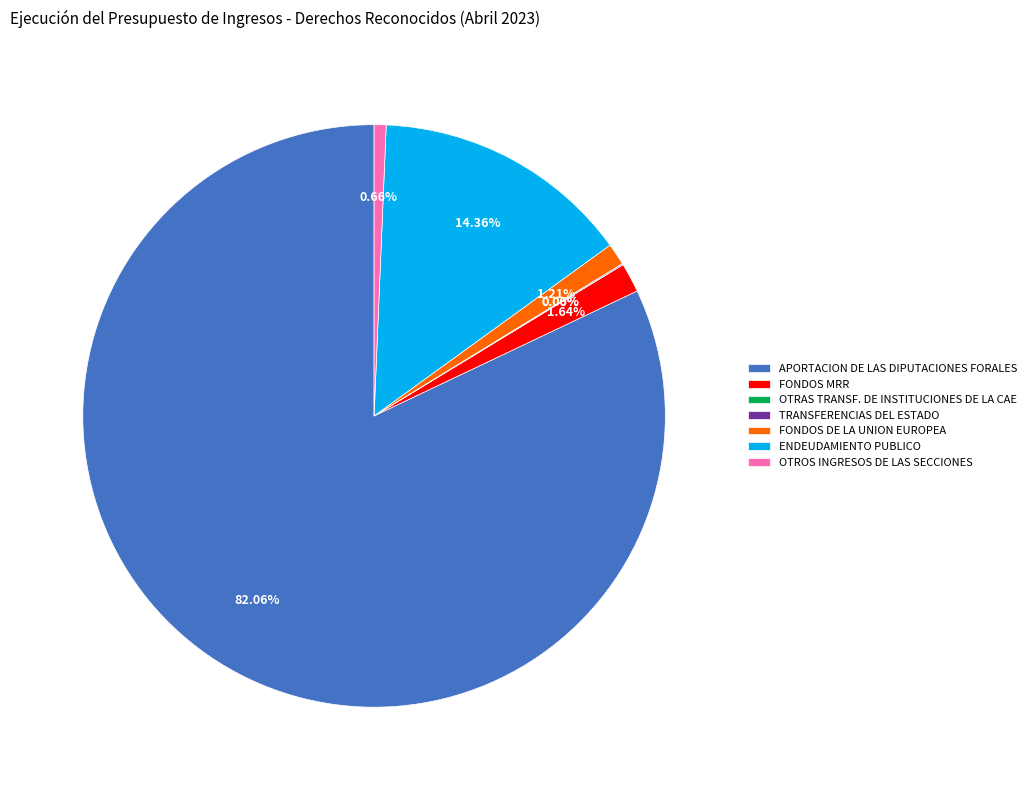

True or false: APORTACION DE LAS DIPUTACIONES FORALES accounts for 82% of the total.

True